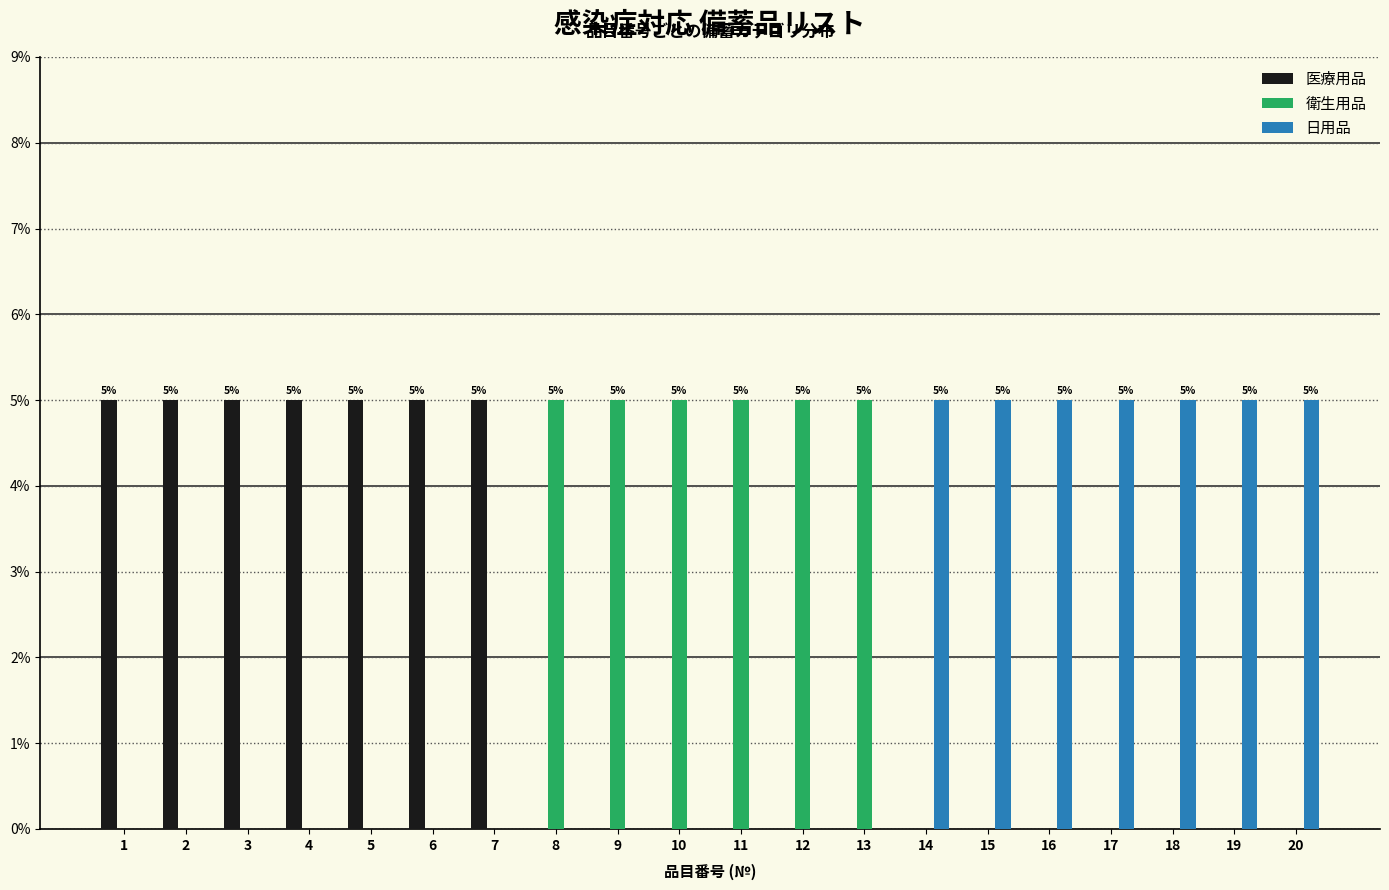

What is the maximum value shown in the chart?

5